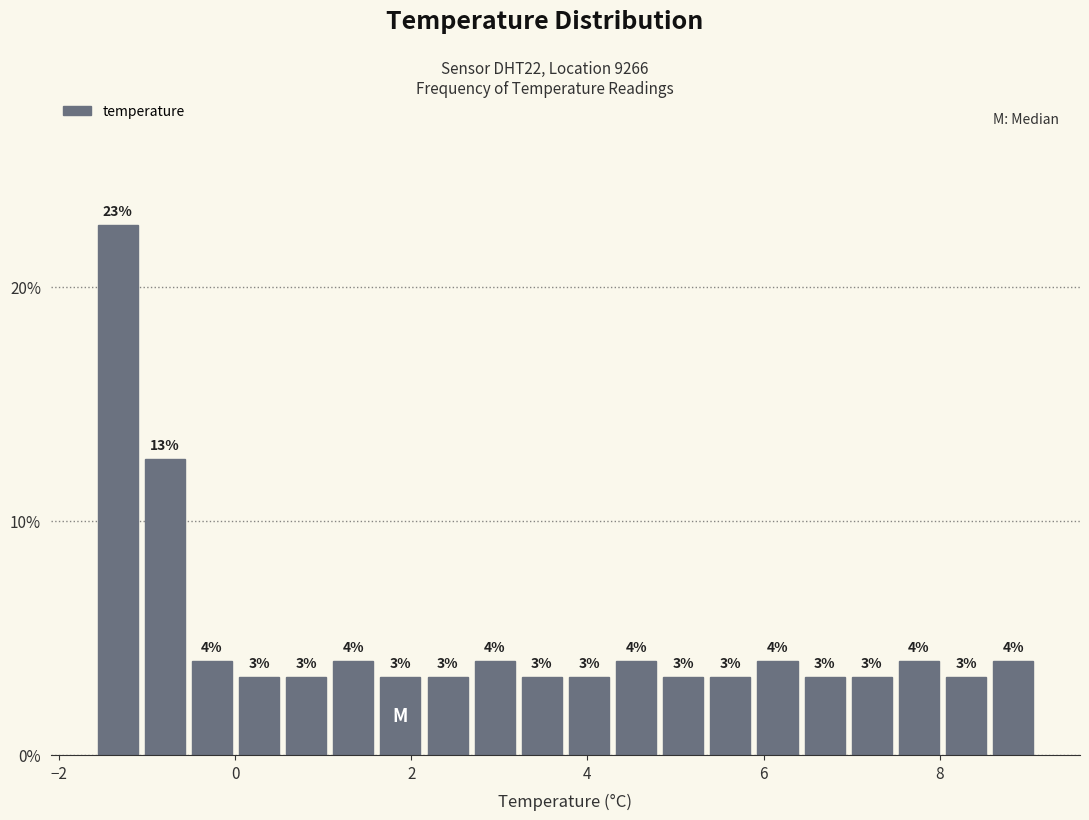

Around what value on the x-axis is the tallest bar? Give the approximate position of its centre, as read against the axis.

-1.4